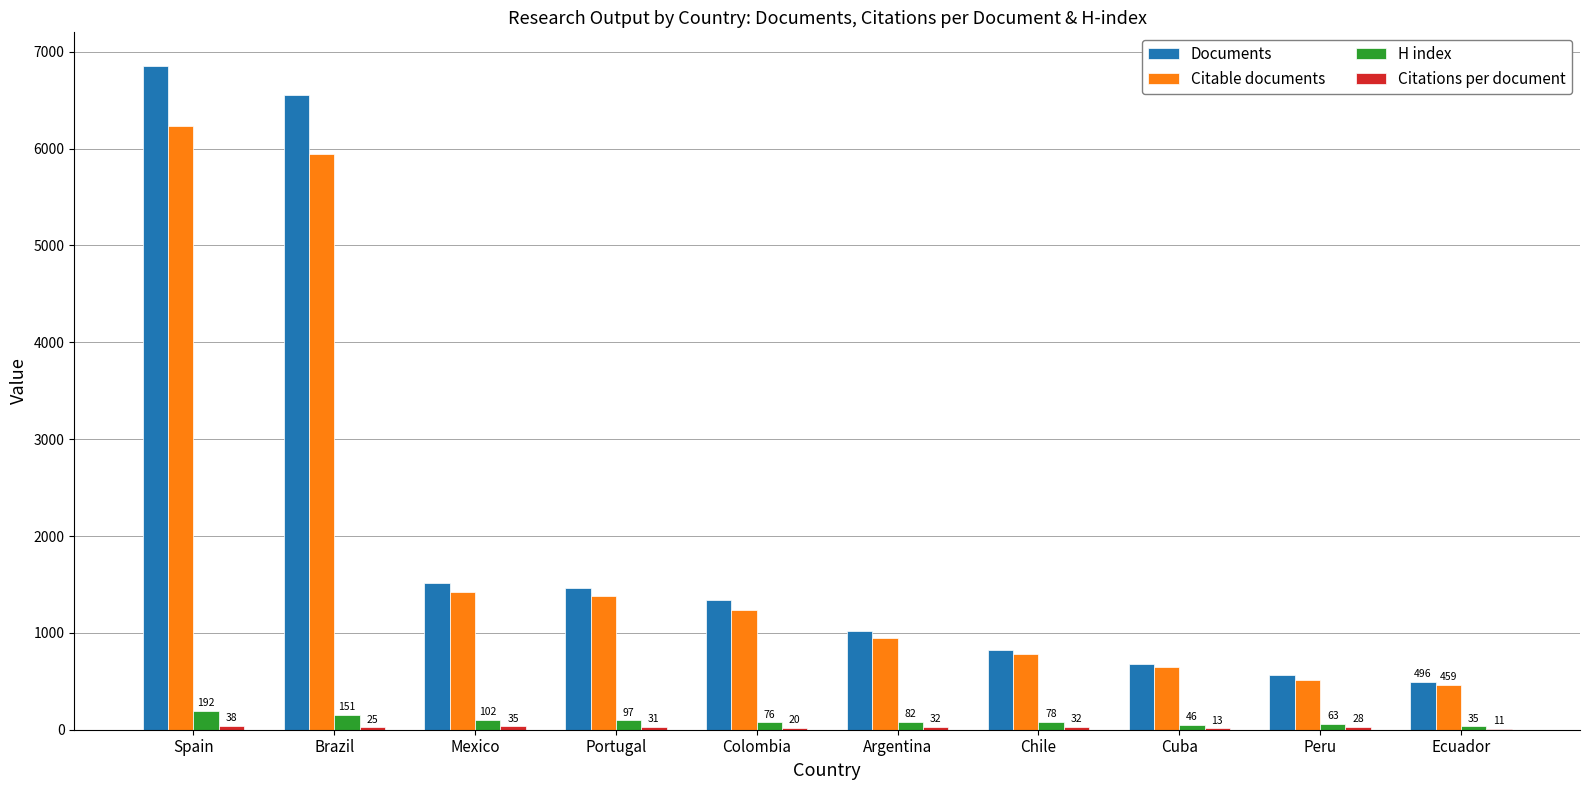

Which series has the largest total across all categories?

Documents